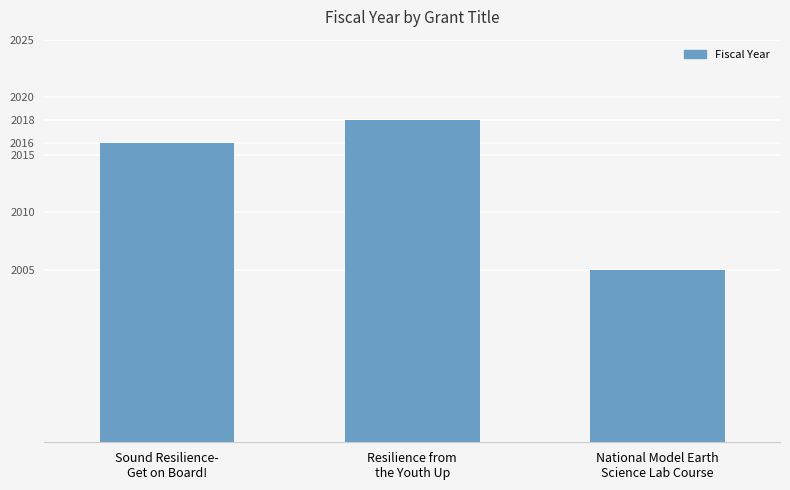

Read the value at Resilience from
the Youth Up, to the nearest 5.

2020